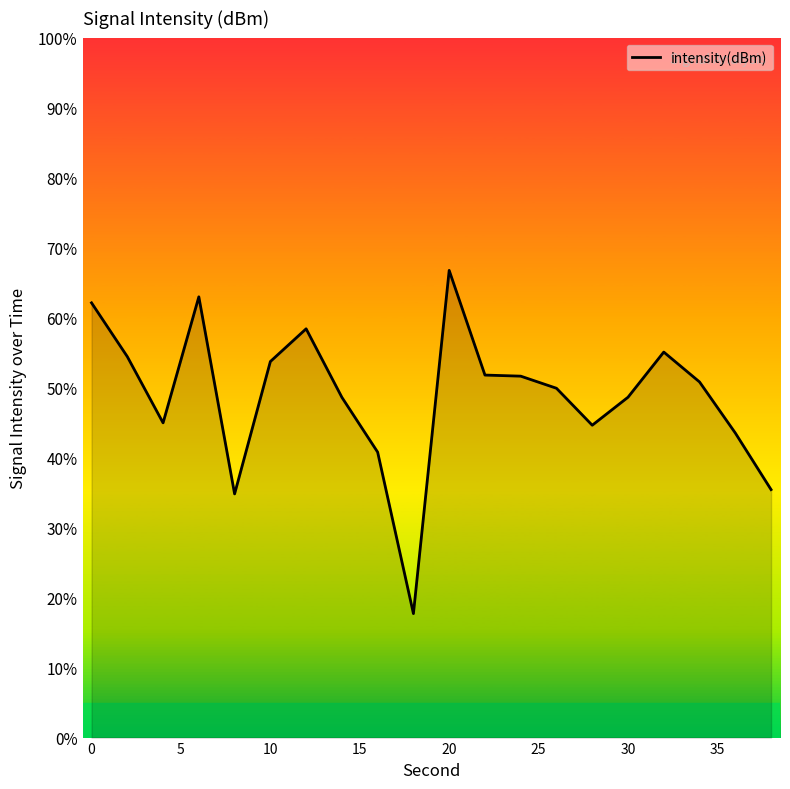

What is the maximum value shown in the chart?

66.7